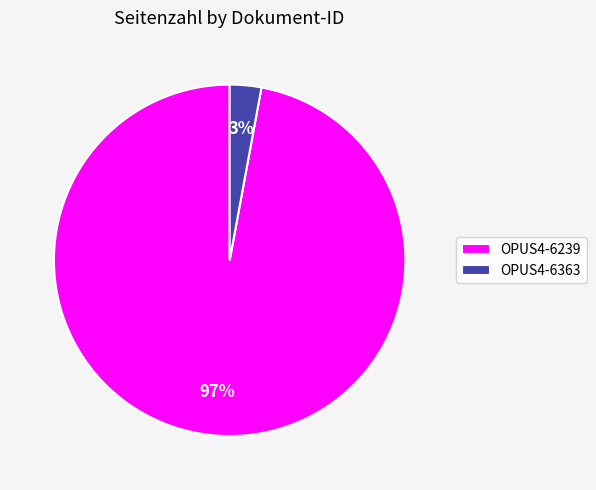

Which has a higher value, OPUS4-6239 or OPUS4-6363?

OPUS4-6239